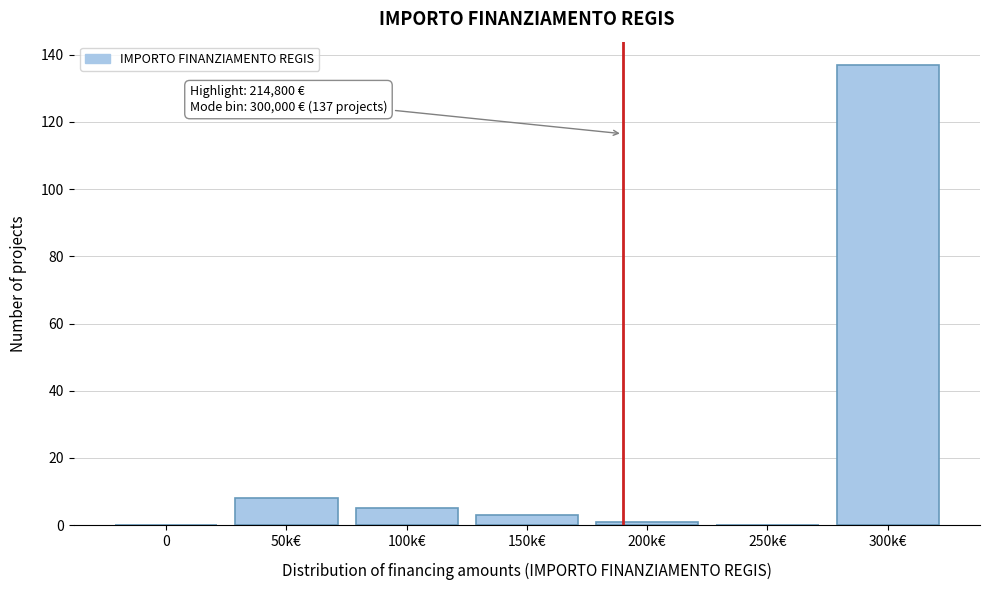

Reading left to right, extract all data points from this chart.

0=0	50k€=8	100k€=5	150k€=3	200k€=1	250k€=0	300k€=137